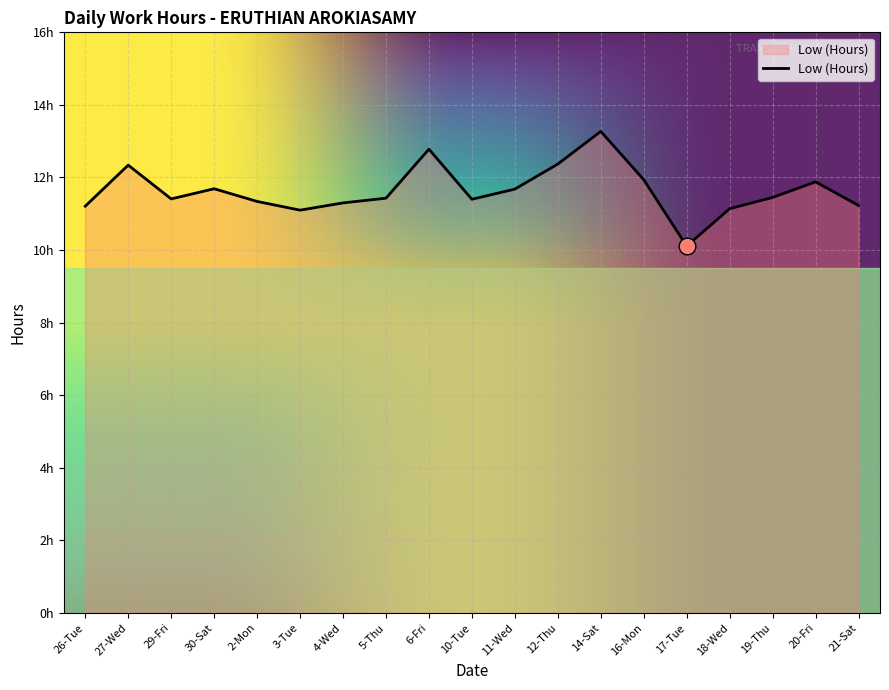

What is the difference between the values at 20-Fri and 29-Fri?

0.5